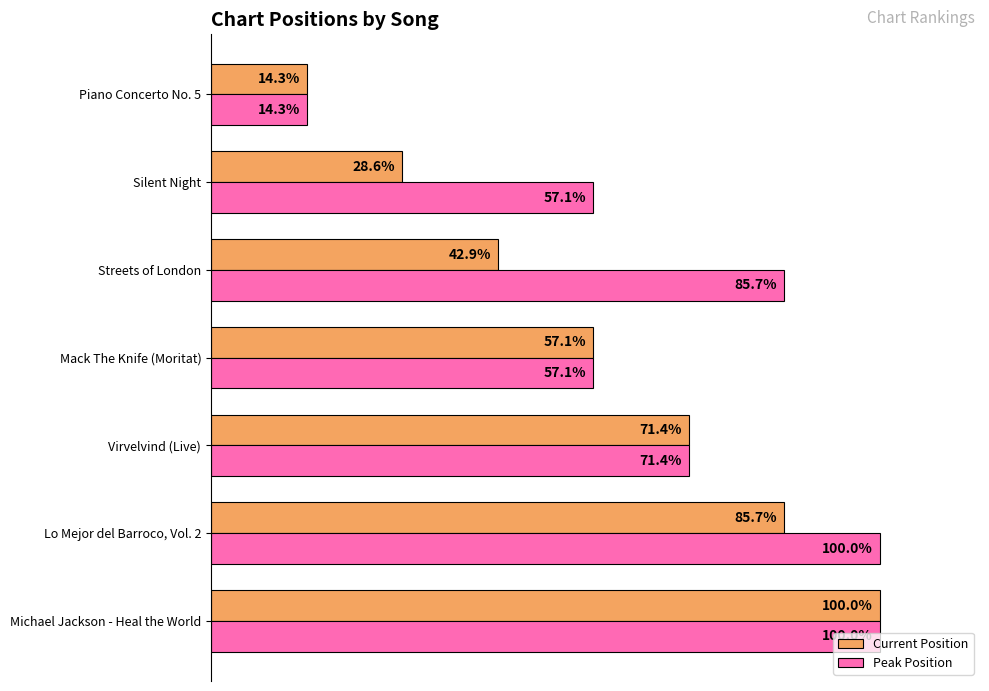

At which label does Current Position reach its minimum?

Piano Concerto No. 5